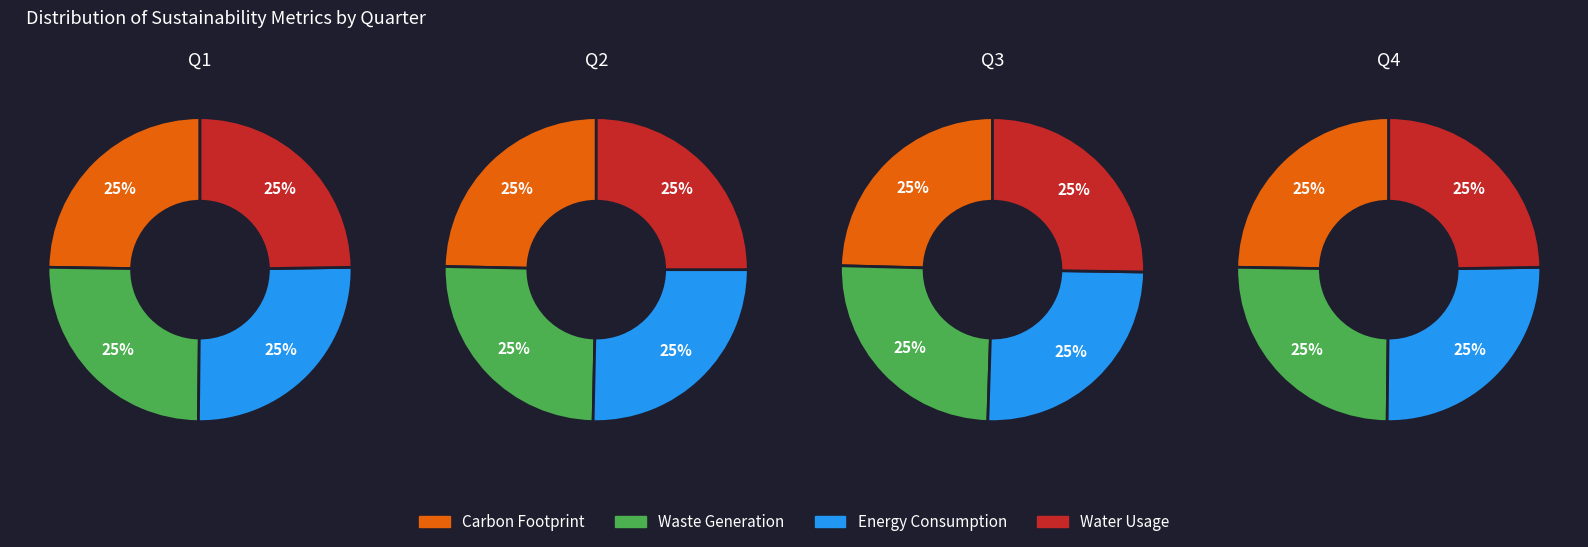

Which series has the widest spread of values?

Water Usage